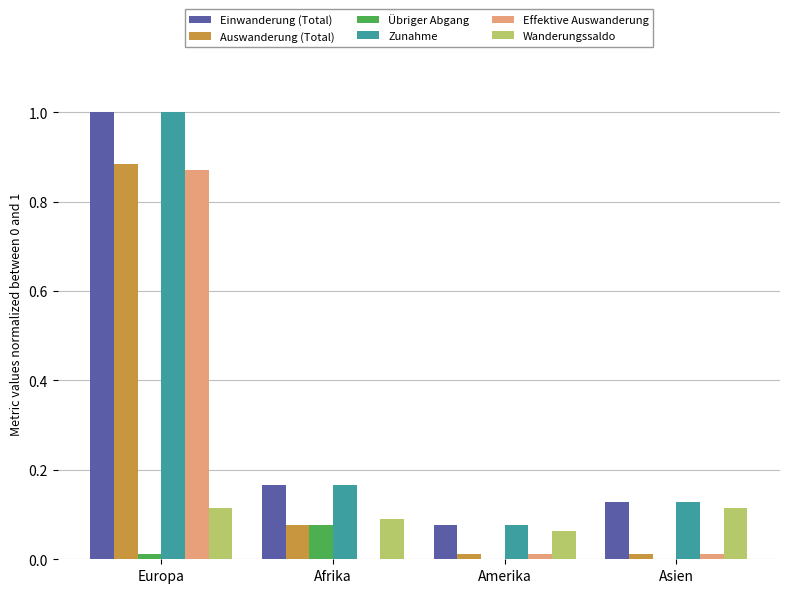

Where is Effektive Auswanderung nearest to the value 0?

Afrika